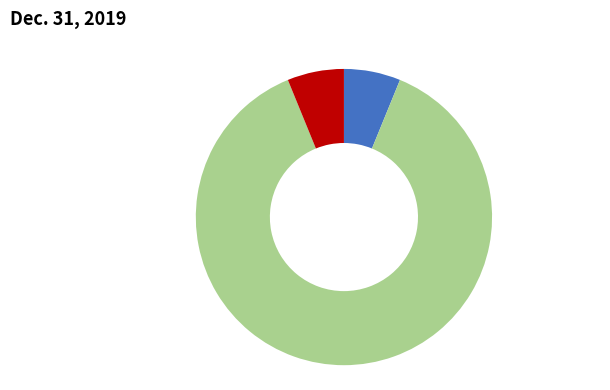

True or false: Shares Outstanding accounts for 6% of the total.

True